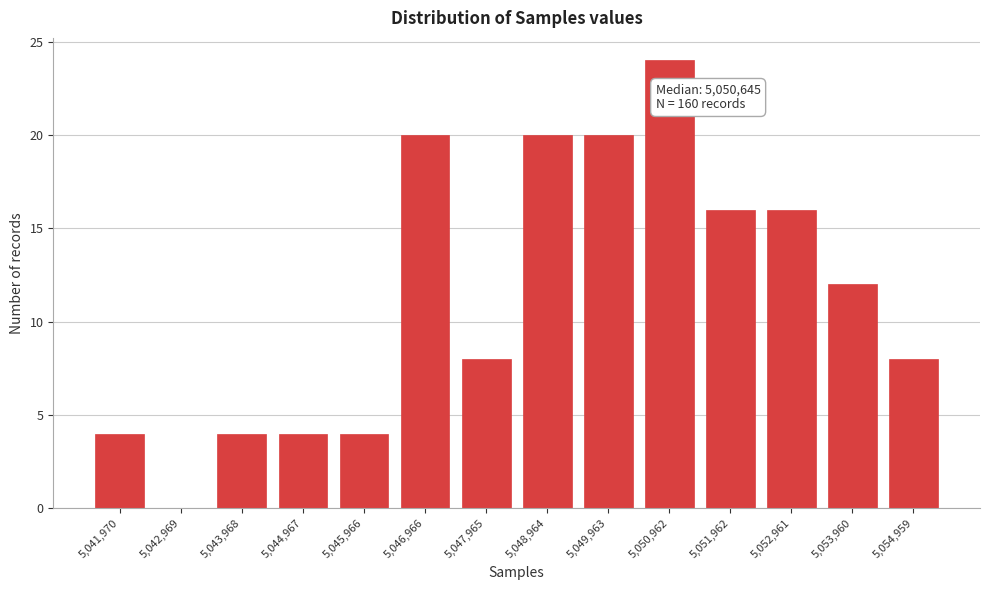

Reading right to left, extract all data points from this chart.

5,054,959=8	5,053,960=12	5,052,961=16	5,051,962=16	5,050,962=24	5,049,963=20	5,048,964=20	5,047,965=8	5,046,966=20	5,045,966=4	5,044,967=4	5,043,968=4	5,042,969=0	5,041,970=4